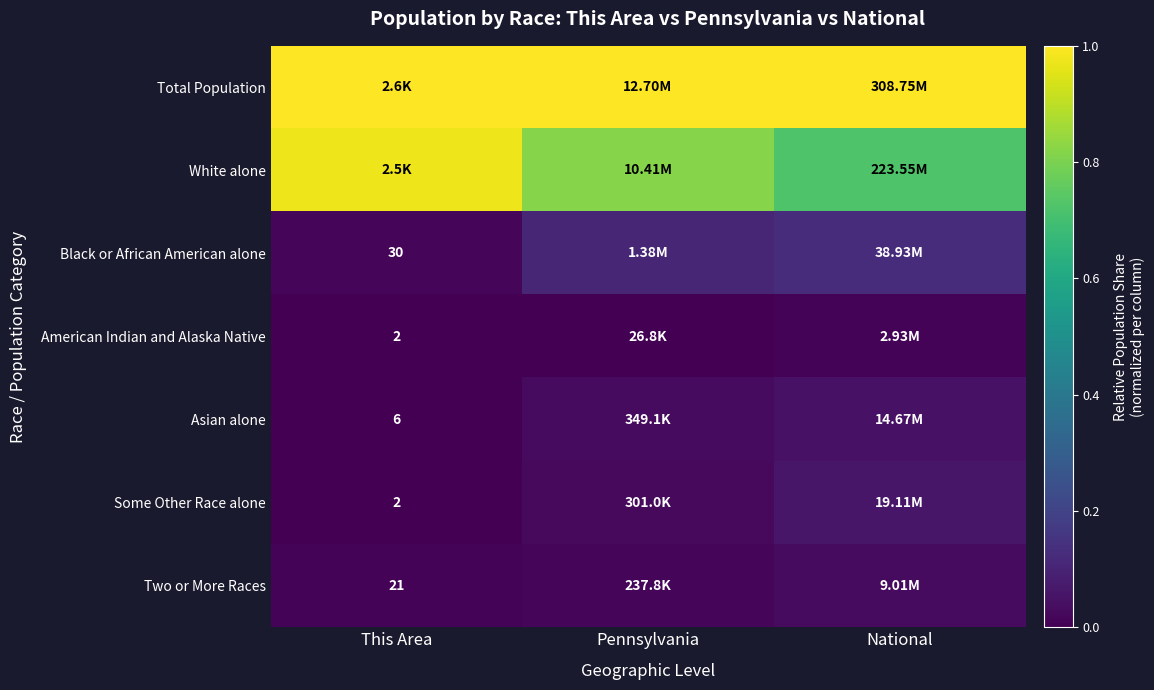

What is the total value across all series at National?

2.0